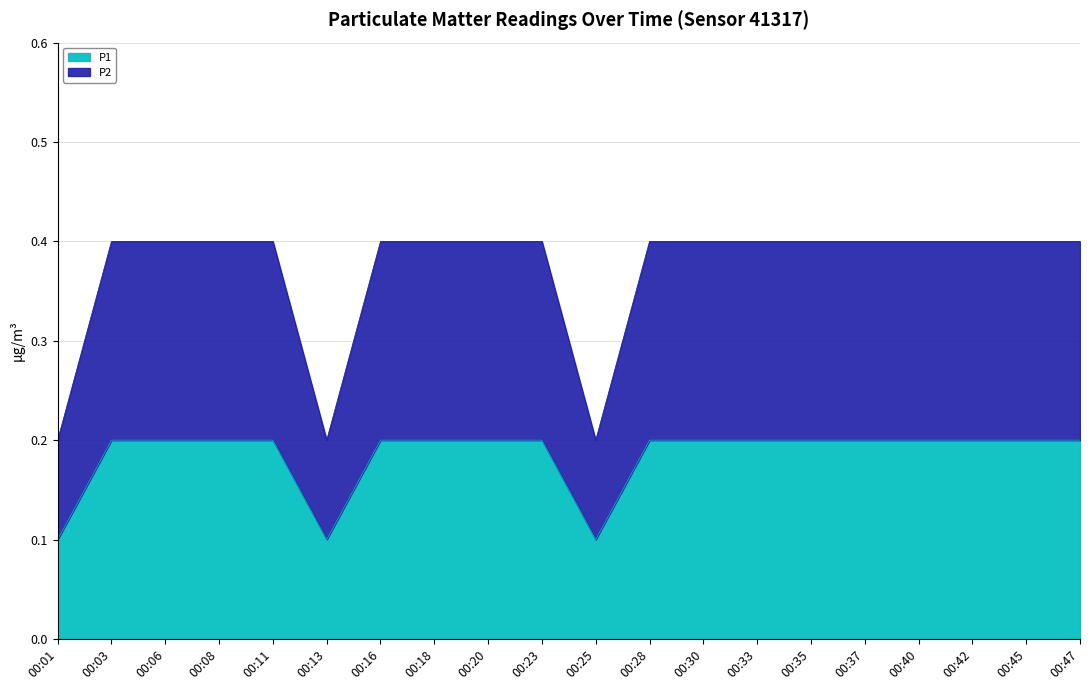

True or false: P1 and P2 cross at least once.

False